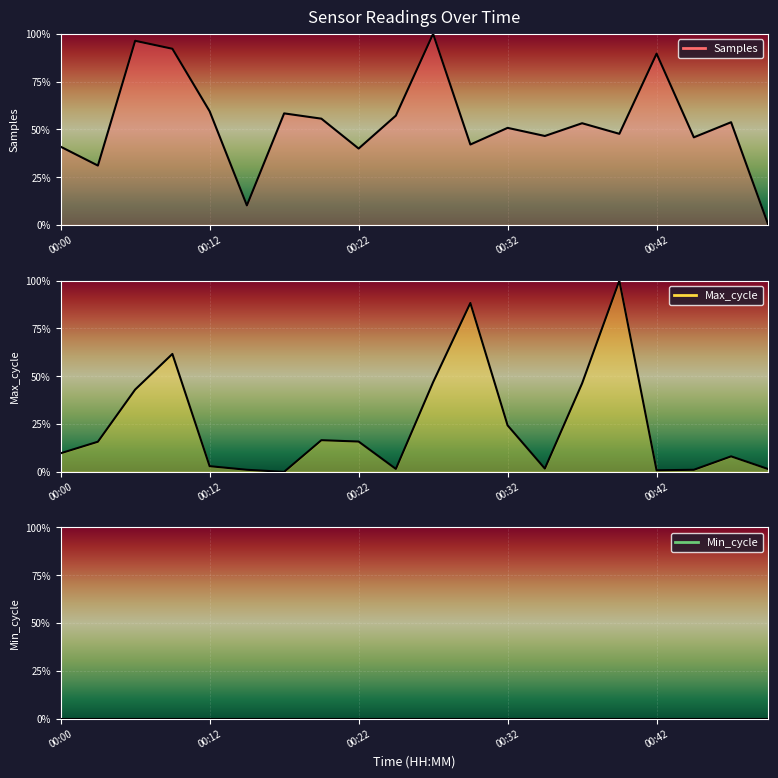

Reading left to right, list all the values displayed in this chart.

Samples: 40.9	31.1	96.3	92.2	59.5	10.3	58.4	55.6	40.0	57.2	100.0	42.1	50.8	46.6	53.2	47.7	89.6	45.8	53.8	0.0
Max_cycle: 9.7	15.8	43.0	61.7	3.0	1.1	0.0	16.6	15.8	1.5	46.9	88.3	24.3	1.7	46.3	100.0	0.8	1.1	8.1	1.4